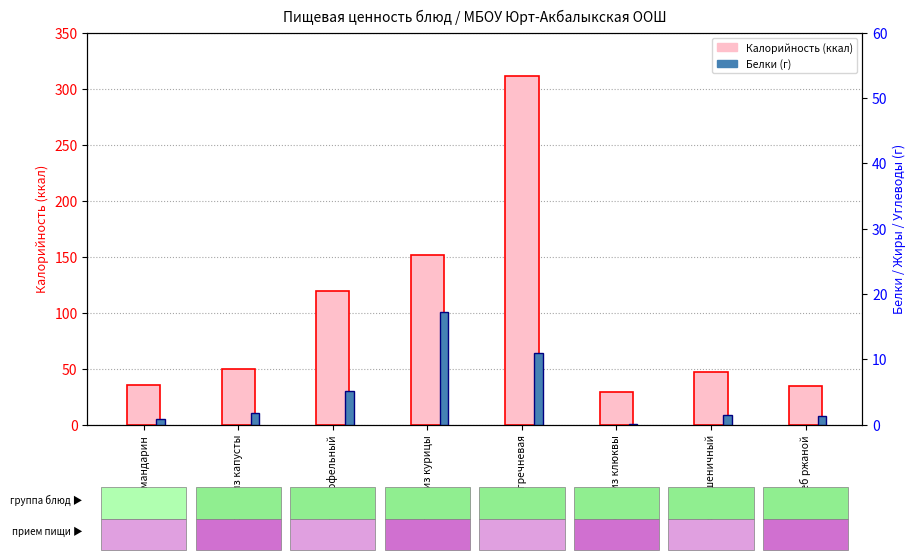

What is the maximum value shown in the chart?

311.6